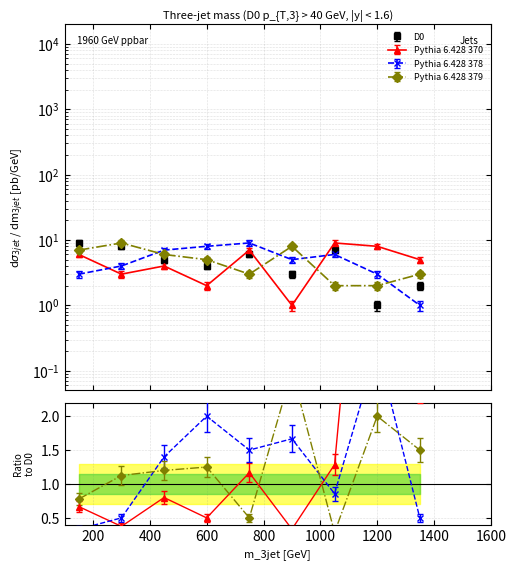

Which has a higher value, 2 or 6?

2